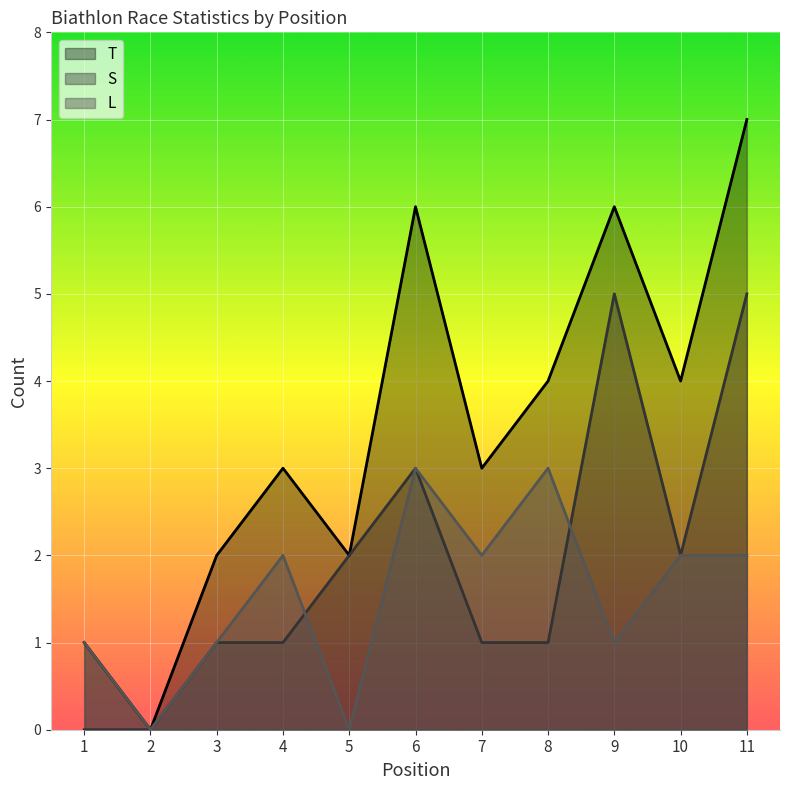

How many intersections are there between S and L?

2